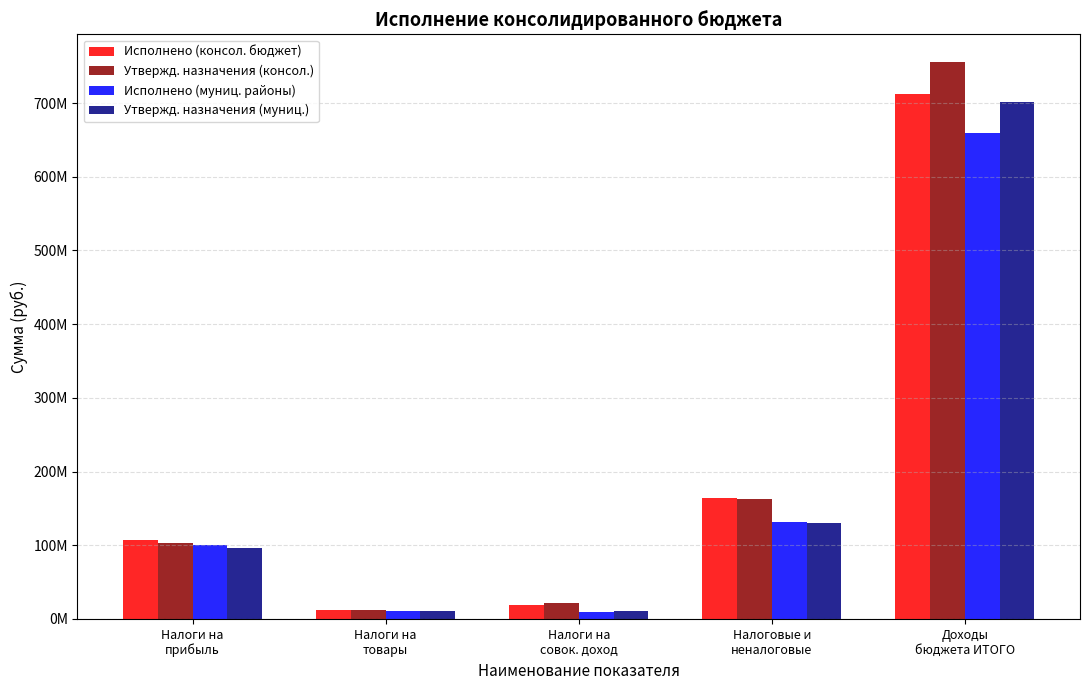

Are the bars grouped side by side (vs. stacked)?

Yes